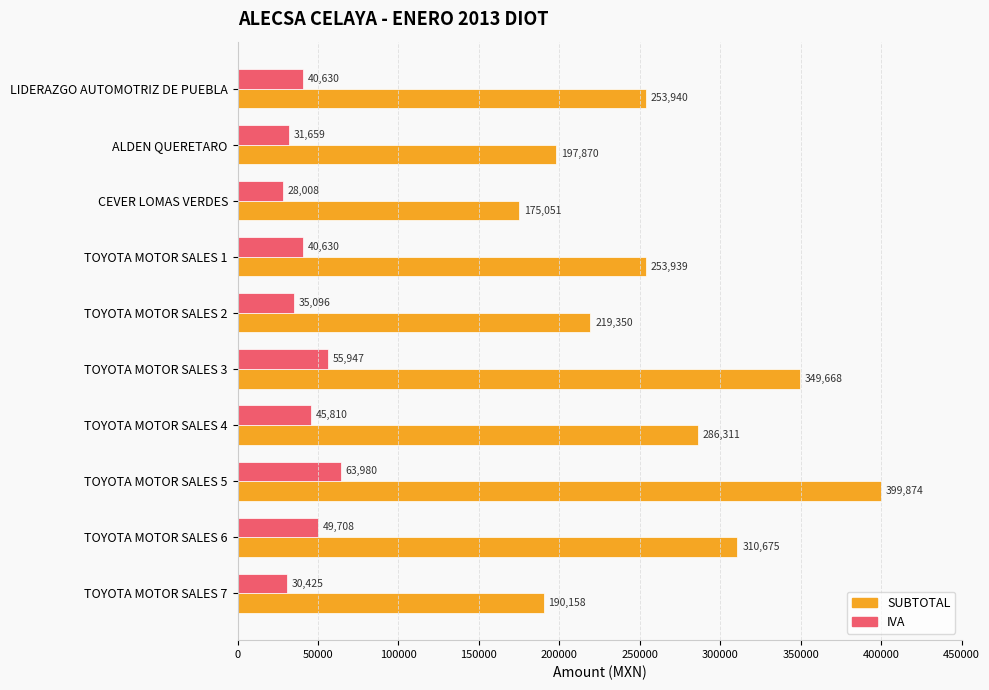

True or false: IVA has a value of 67034.1 at LIDERAZGO AUTOMOTRIZ DE PUEBLA.

False